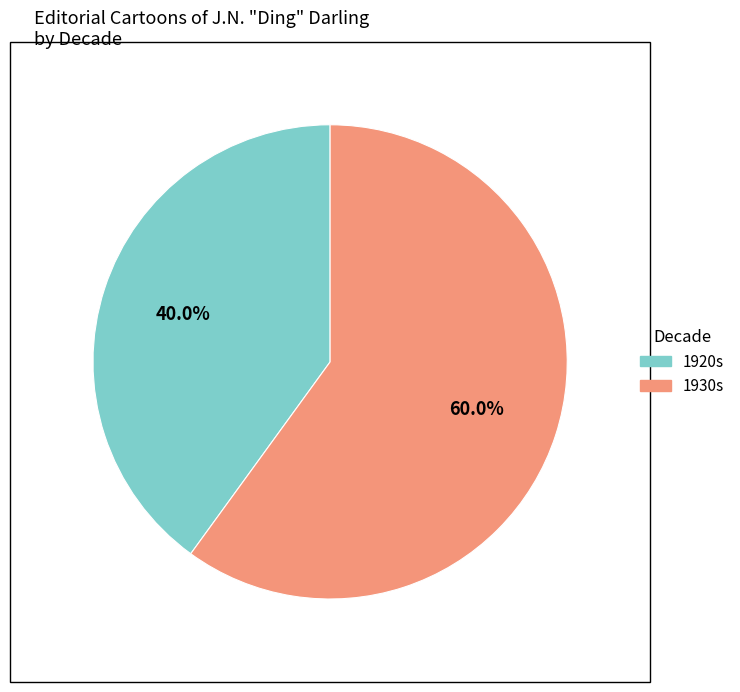

Is there a majority slice in this chart?

Yes